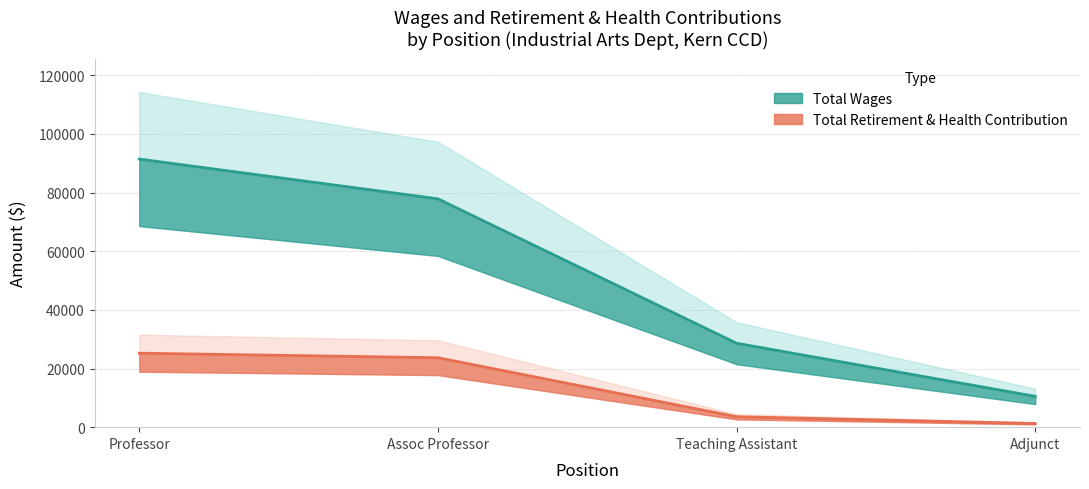

How many Total Wages values are between 28622 and 91414?

3